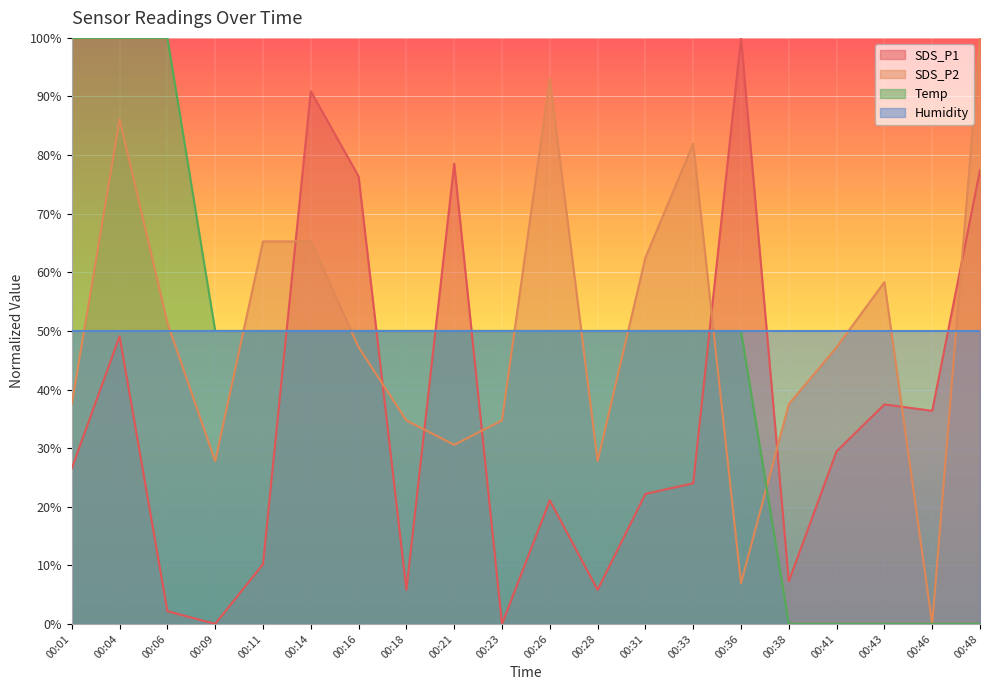

What is the difference between the second highest and second lowest values in the SDS_P1 series?

90.9